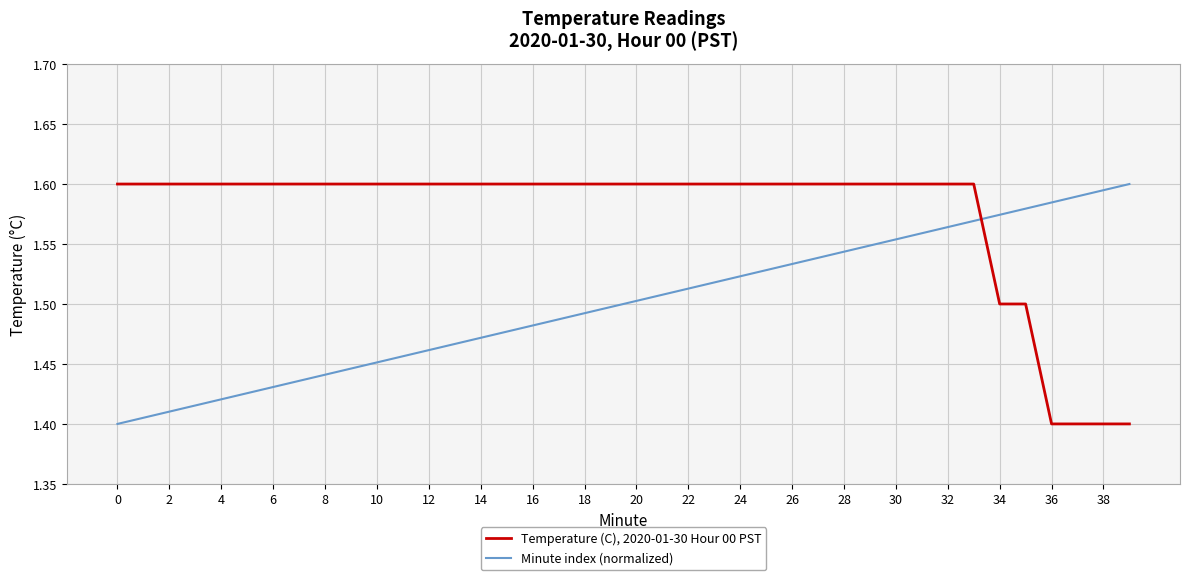

List the series in order of their overall mean, highest first.

Temperature (C), 2020-01-30 Hour 00 PST, Minute index (normalized)